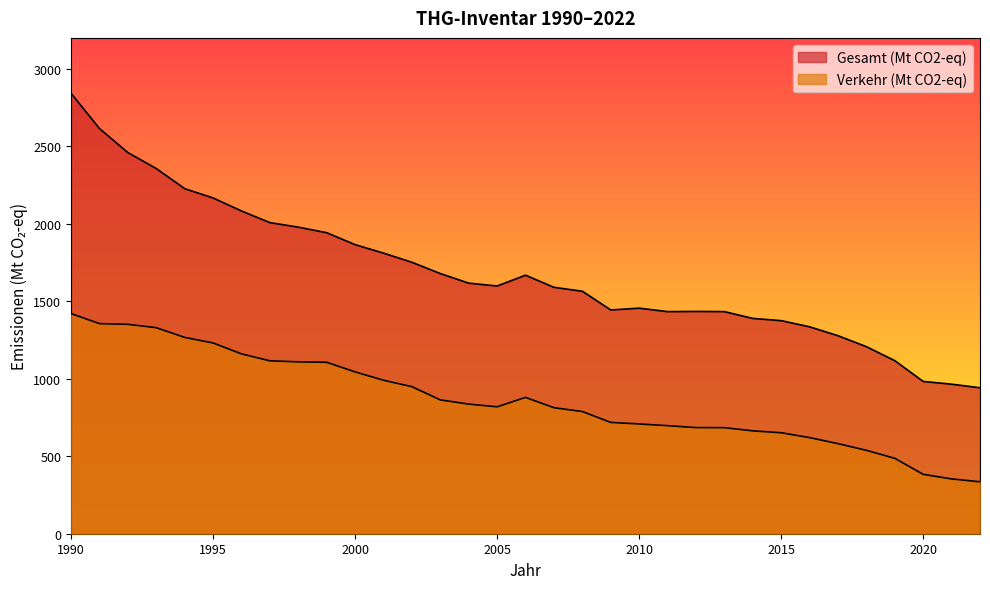

True or false: Verkehr (Mt CO2-eq) and Gesamt (Mt CO2-eq) intersect in this chart.

False